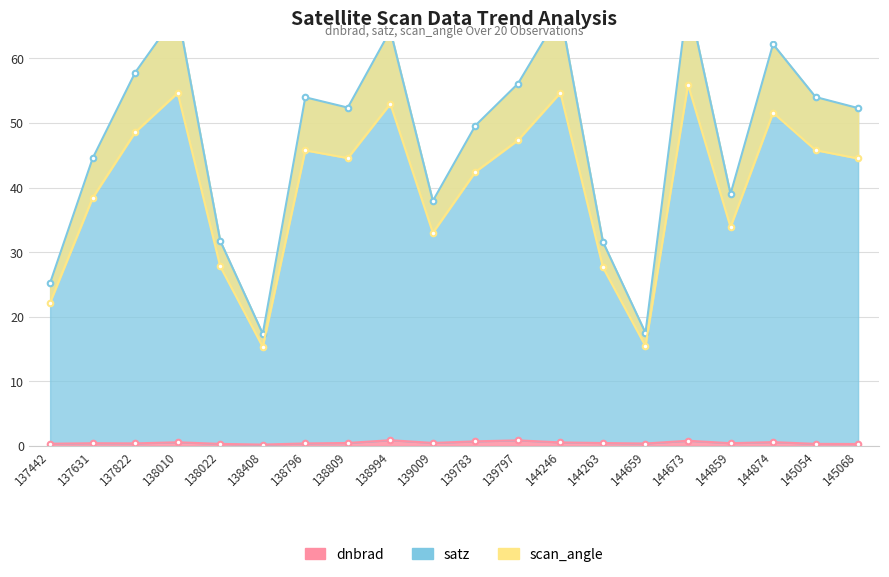

What is the sum of all dnbrad values?

9.8